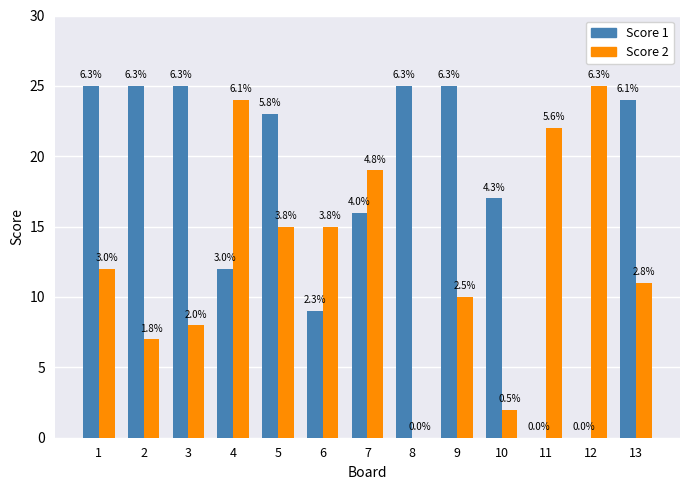

Rank the series by their maximum value, from highest to lowest.

Score 1, Score 2